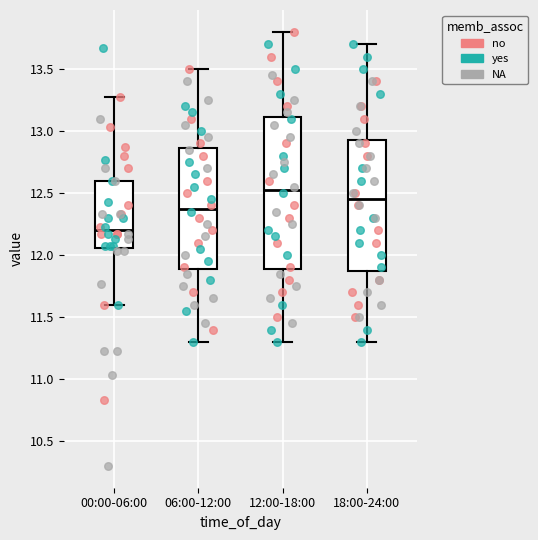

Which box is the tallest, from its lower edge to its upper edge?

12:00-18:00